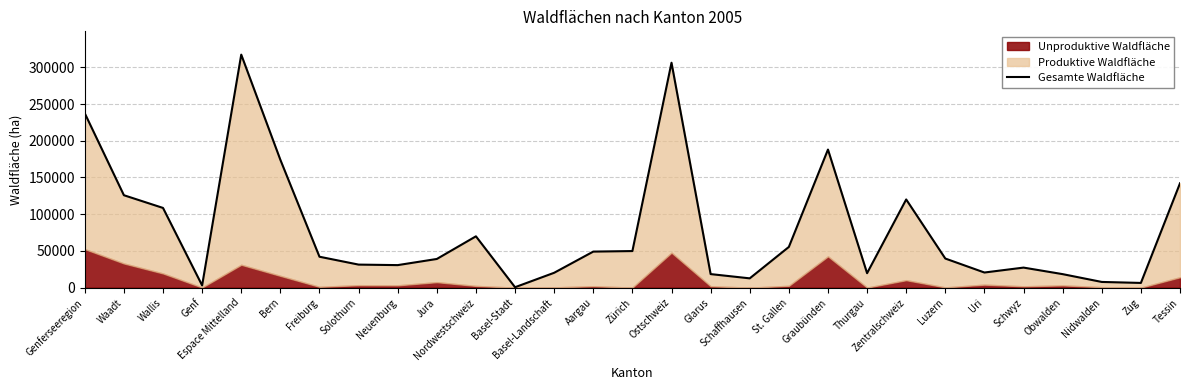

At which category does the chart reach its minimum across all series?

Basel-Stadt